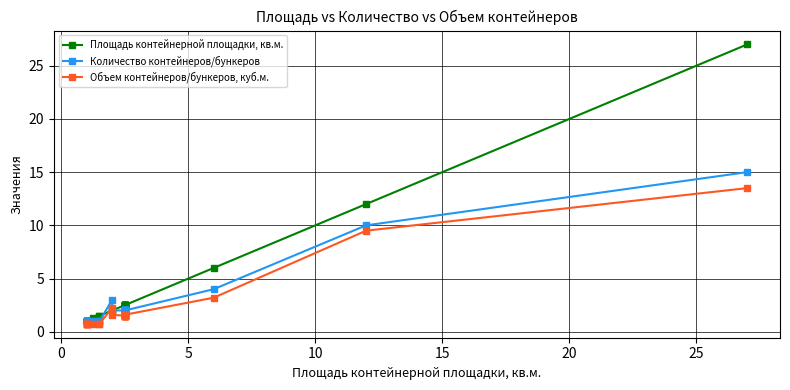

The Объем контейнеров/бункеров, куб.м. series shows 0.9 at 17. True or false?

False